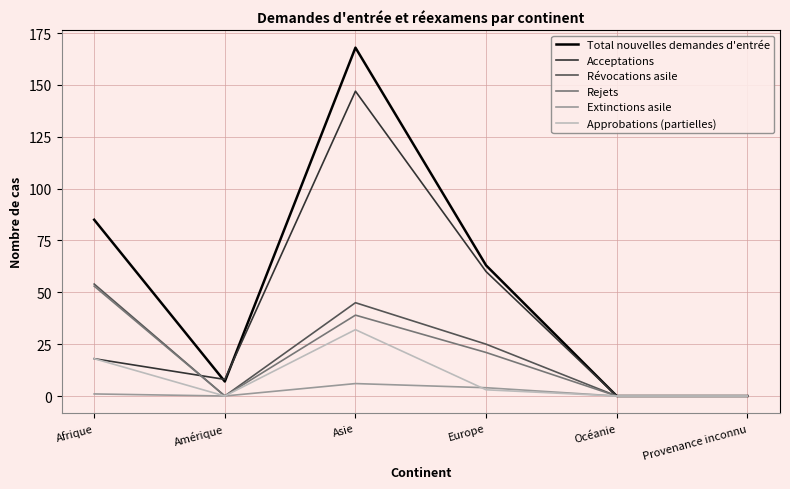

At which category is the sum across all series the highest?

Asie